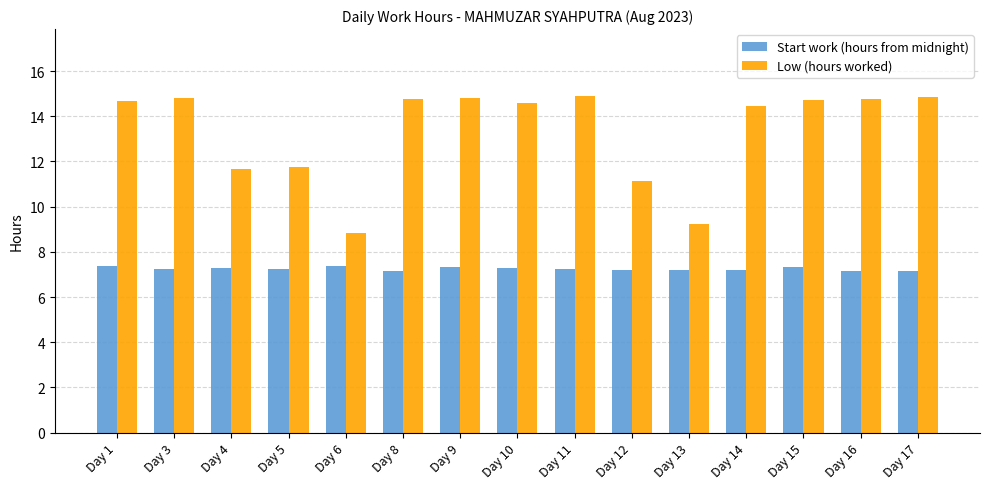

At which label is Low (hours worked) closest to 11?

Day 12